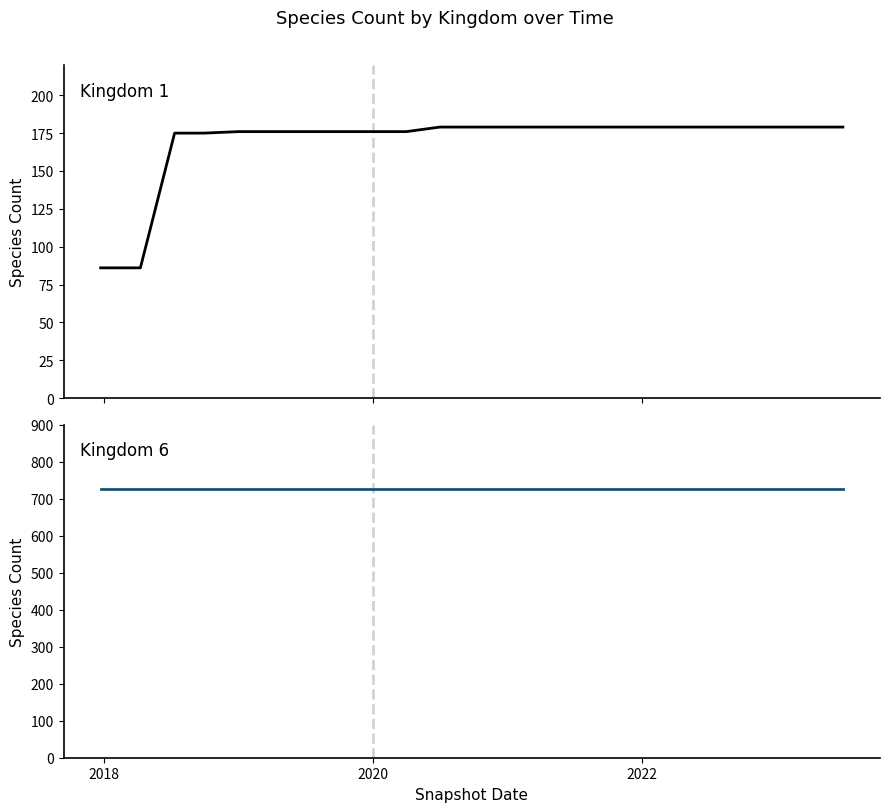

True or false: Kingdom 1 has a value of 86 at 2018.

True